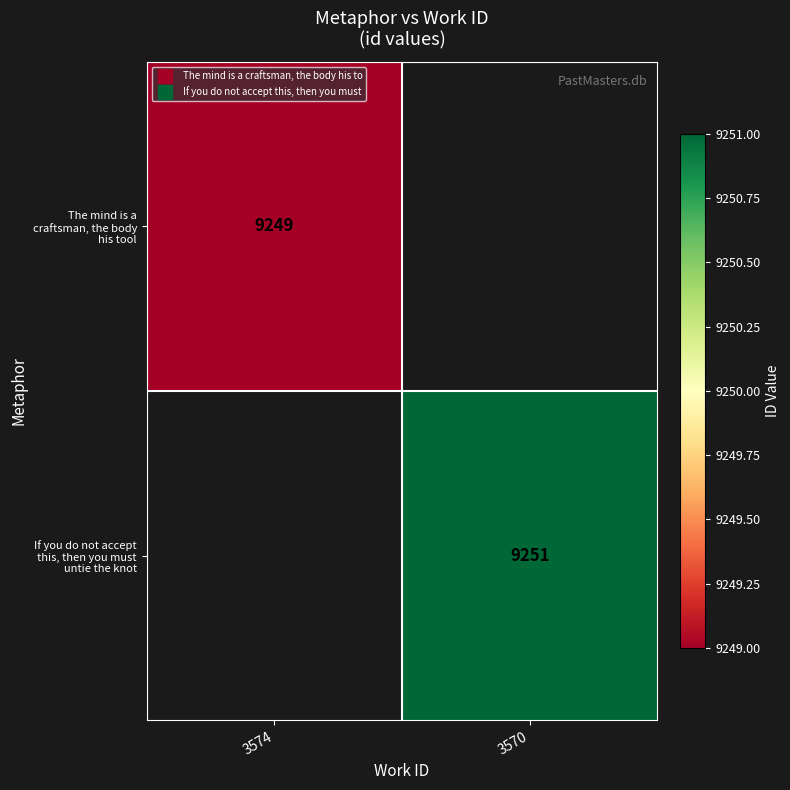

True or false: If you do not accept this, then you must untie the knot has a value of 9251.0 at 3570.

True